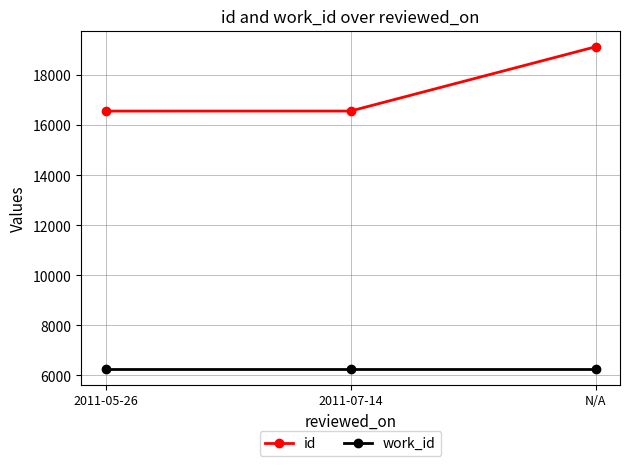

What is the difference between the highest and lowest values at N/A?

12876